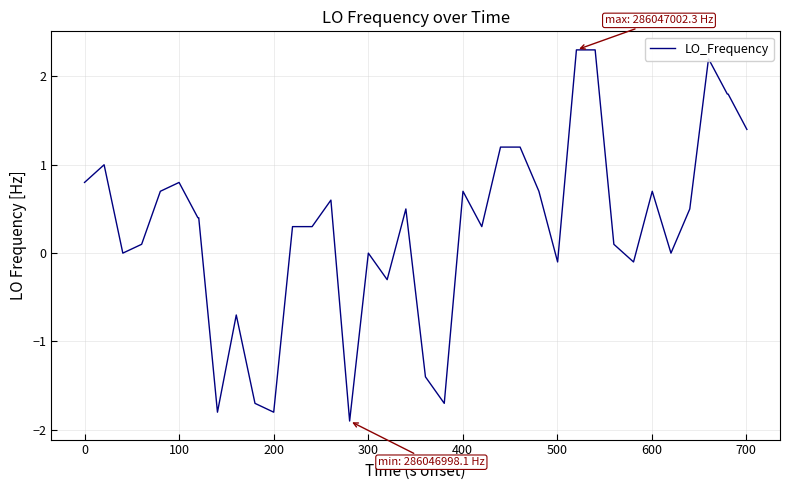

What is the sum of all values?

13.1